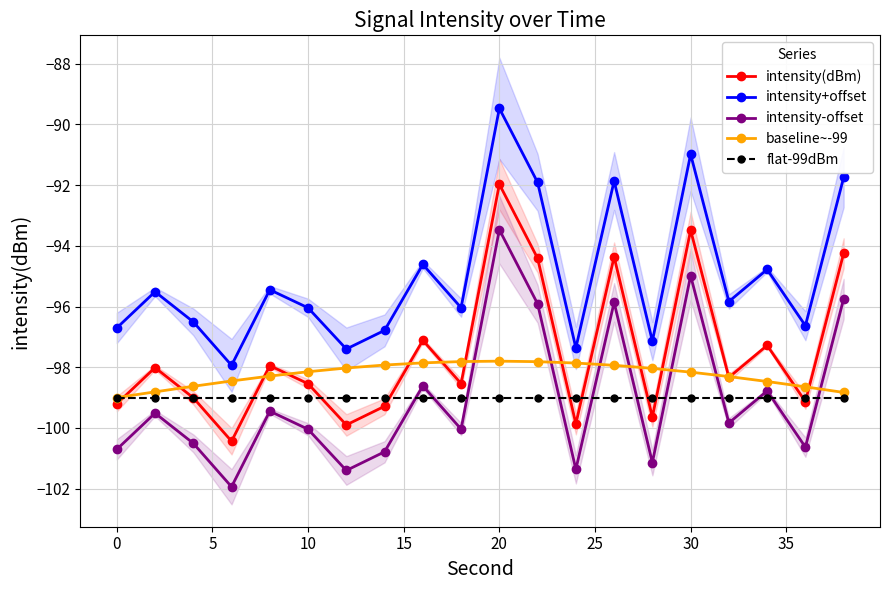

In intensity+offset, how many points are lower than both neighbors (excluding endpoints)?

7